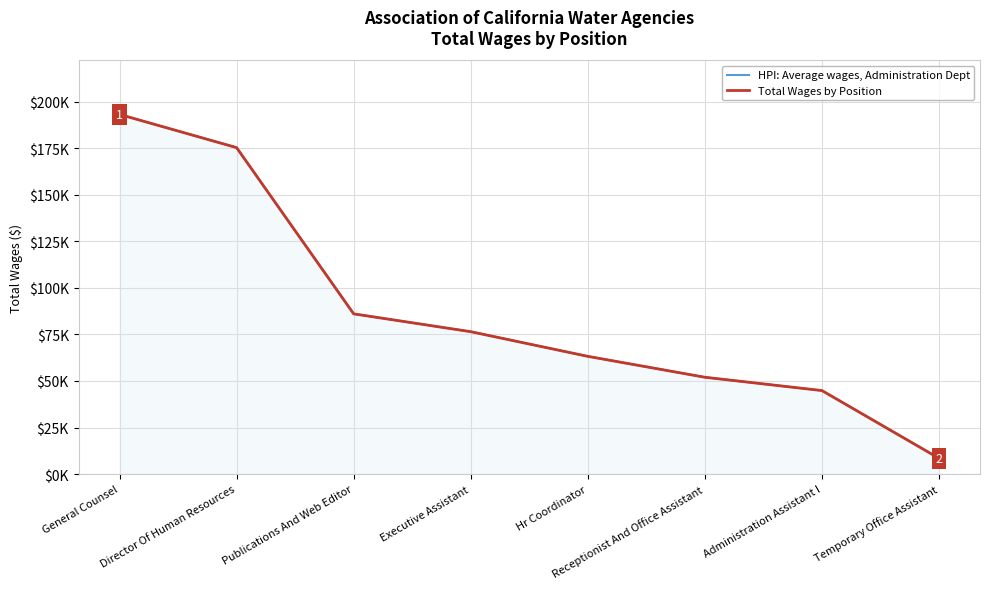

The value of HPI: Average wages, Administration Dept at Receptionist And Office Assistant is 52010. True or false?

True